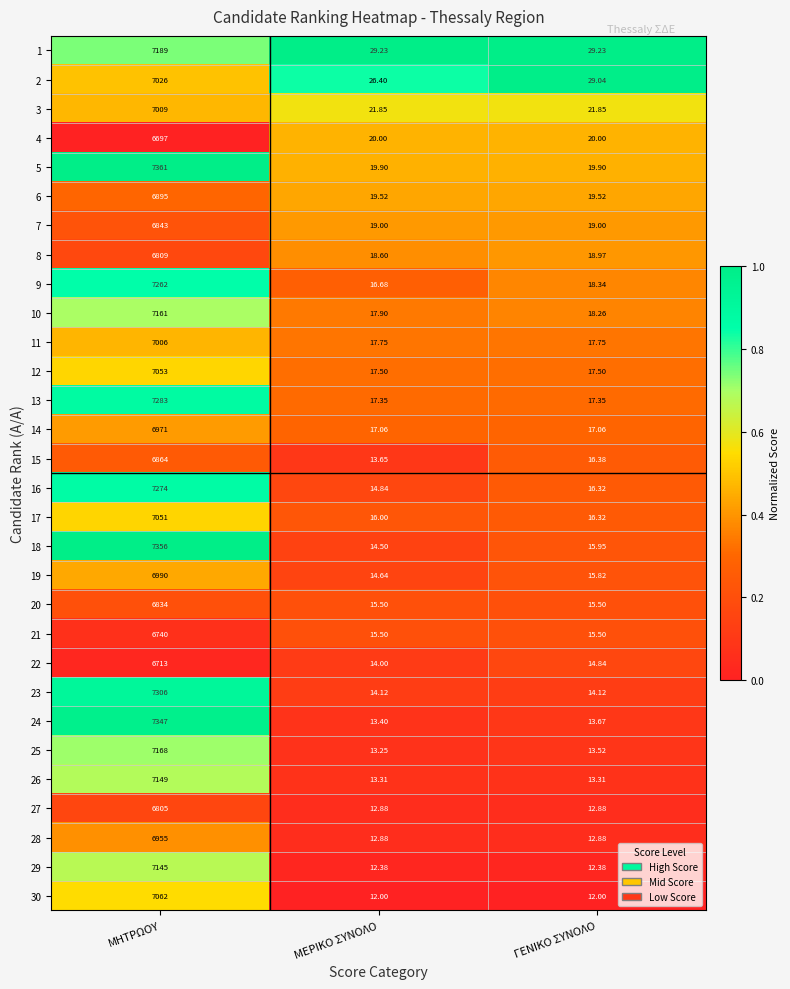

Which series has the largest total across all categories?

5